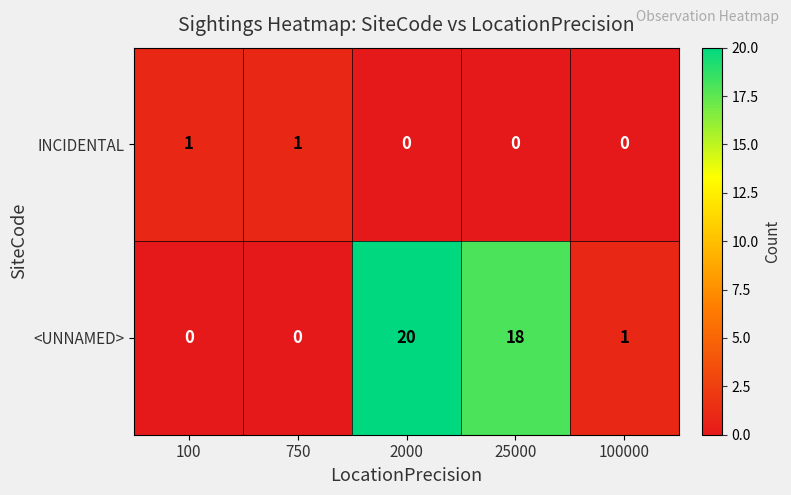

Reading right to left, what are all the values shown in this chart?

INCIDENTAL: 100000=0	25000=0	2000=0	750=1	100=1
<UNNAMED>: 100000=1	25000=18	2000=20	750=0	100=0